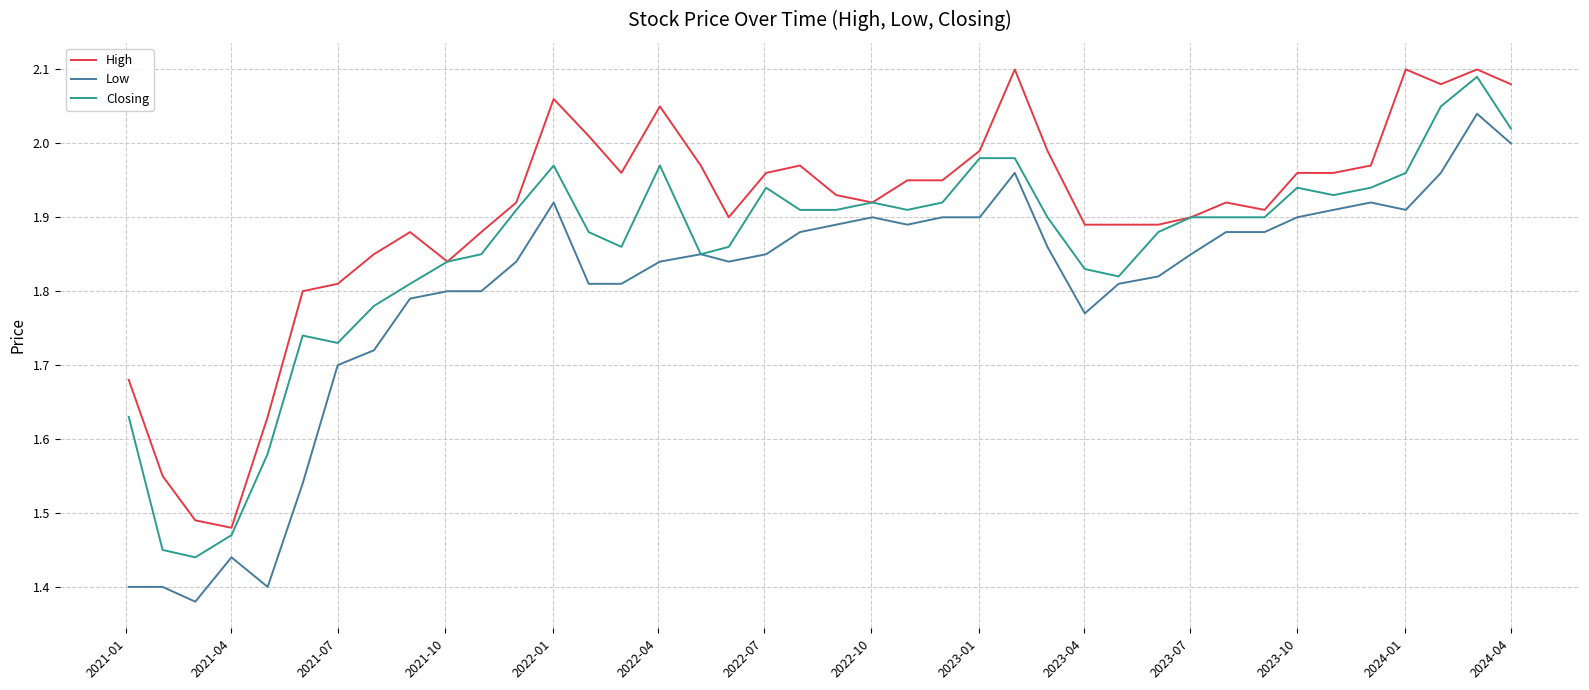

True or false: Low and High intersect in this chart.

False